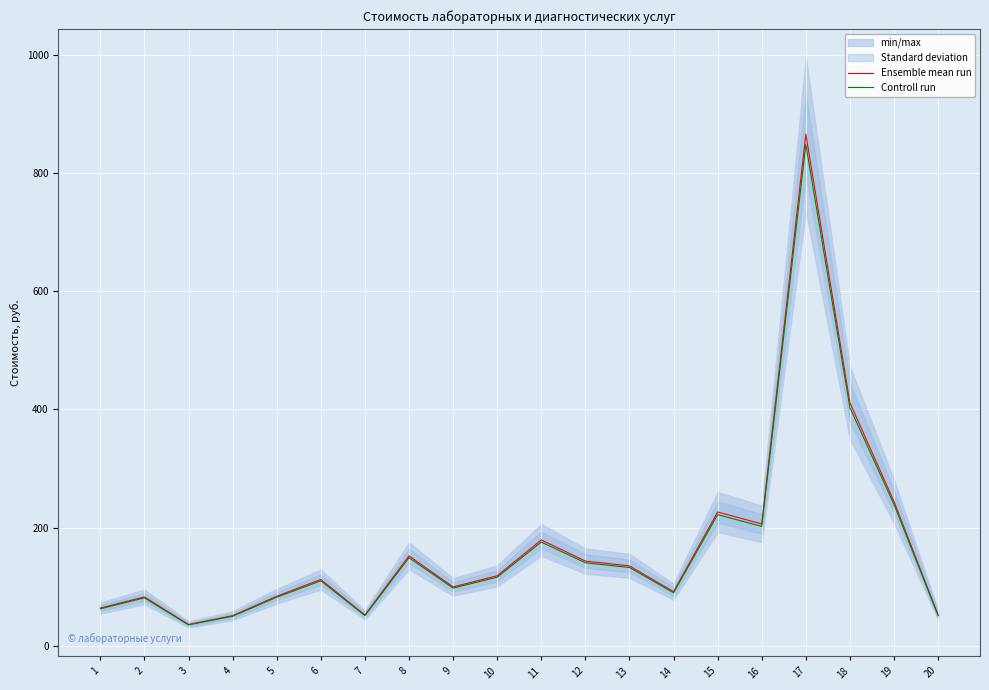

Is it true that Controll run equals 121.5 at 14?

False